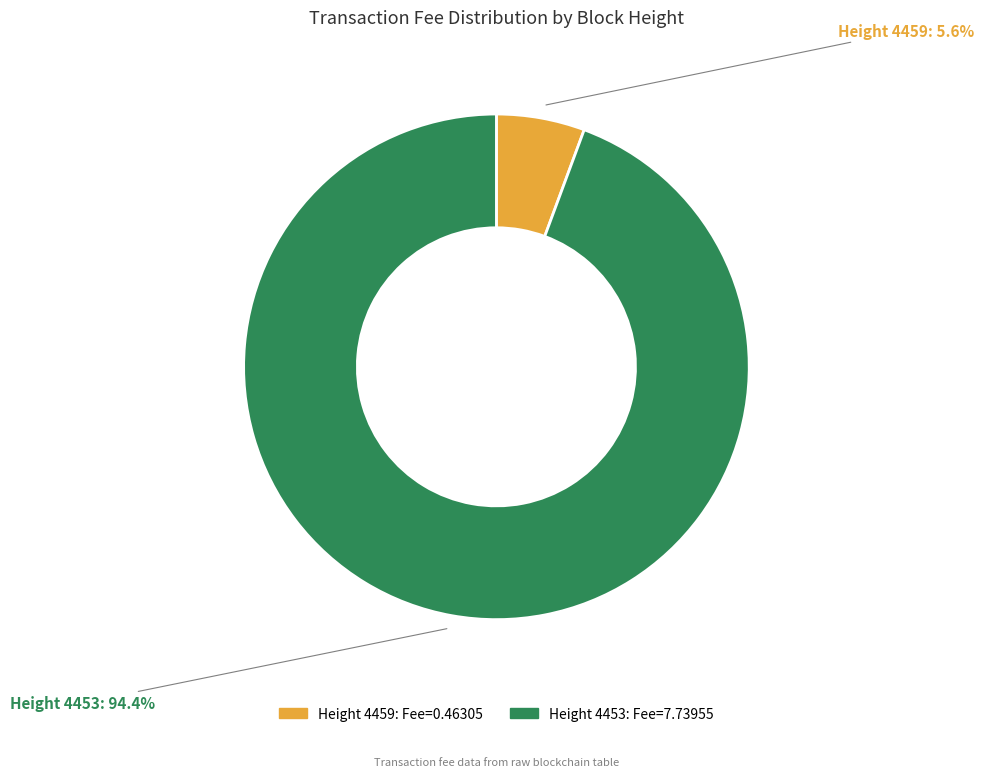

How many slices are in this pie chart?

2